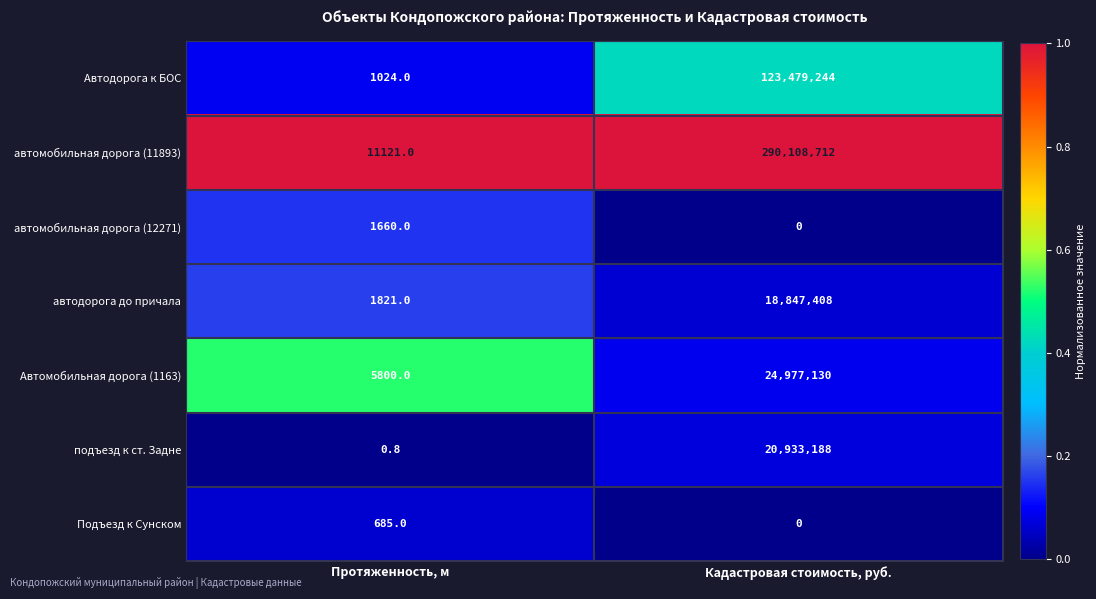

At how many categories does at least one series exceed 0?

2